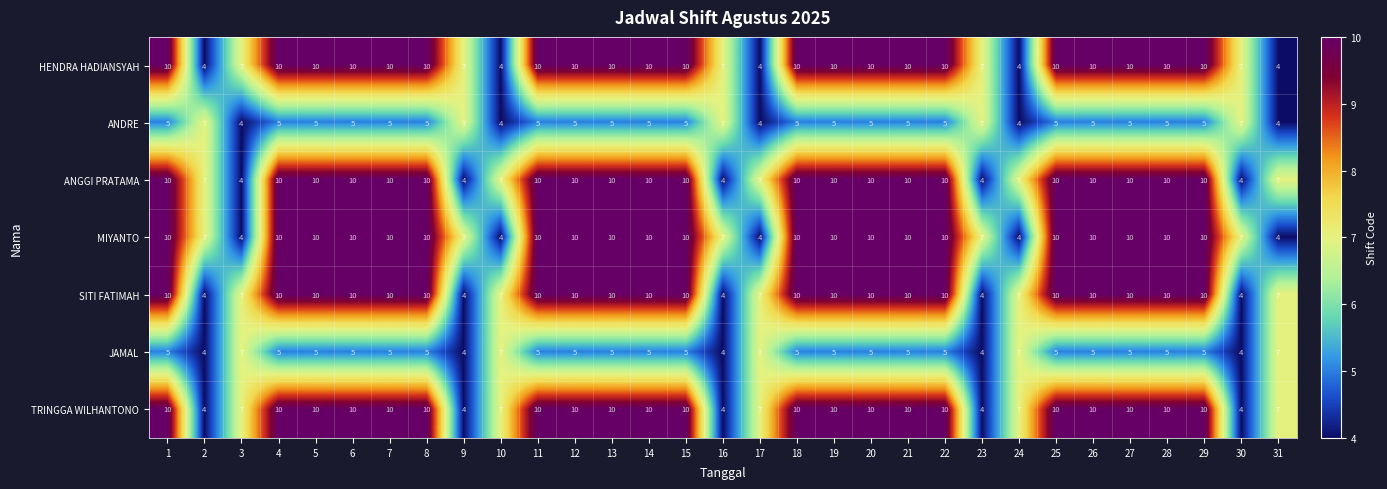

What is the difference between the highest and lowest values at 21?

5